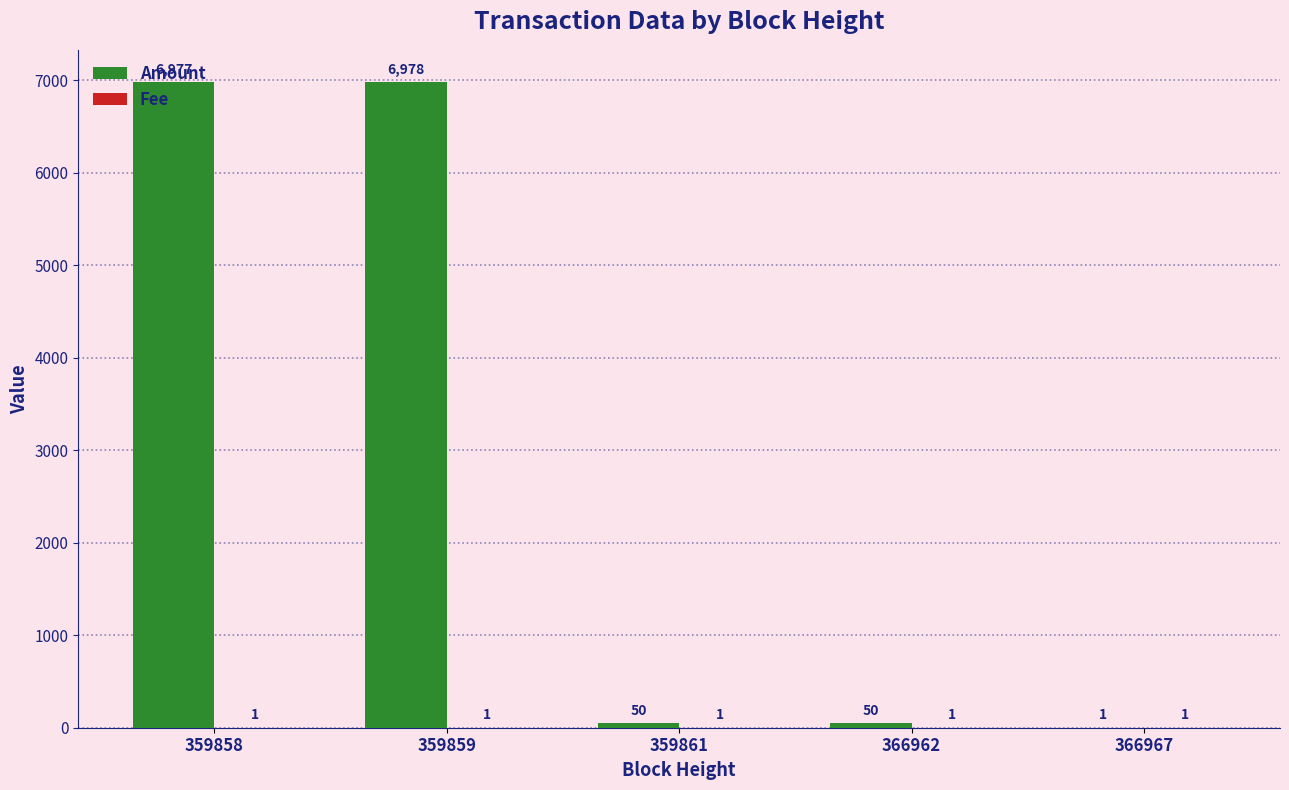

How many groups of bars are there?

5